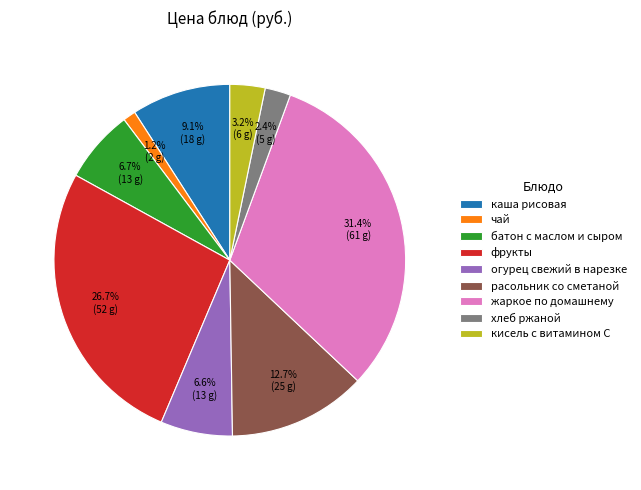

To the nearest percent, what portion does фрукты represent?

27%